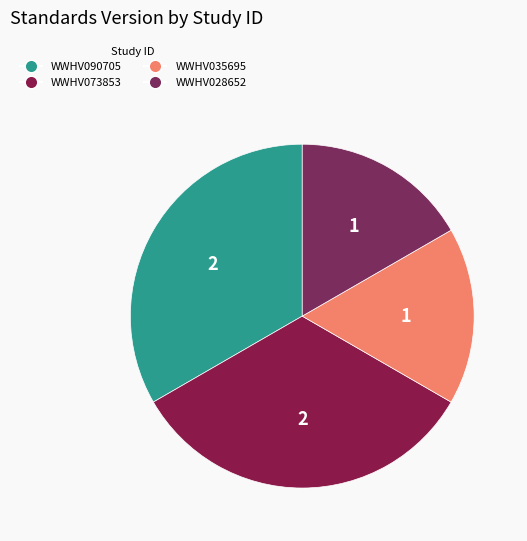

Rank the categories by value from highest to lowest.

WWHV090705, WWHV073853, WWHV035695, WWHV028652